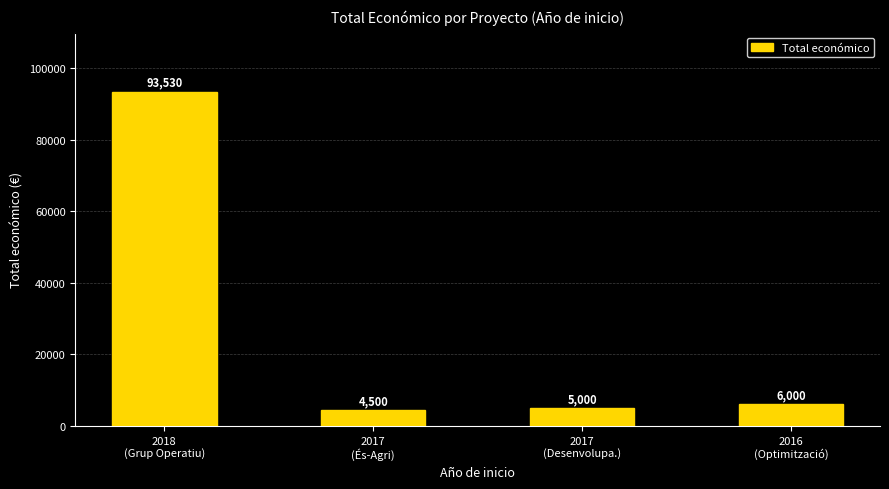

The value at 2017
(Desenvolupa.) is 1255. True or false?

False